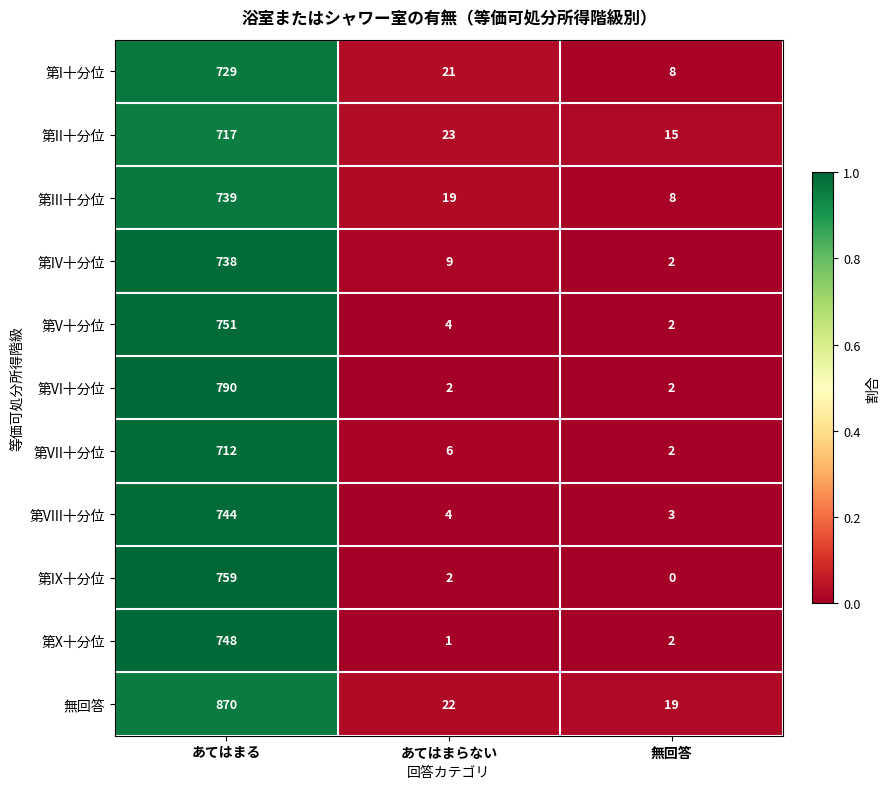

List the labels in order of 第X十分位 value, largest first.

あてはまる, 無回答, あてはまらない